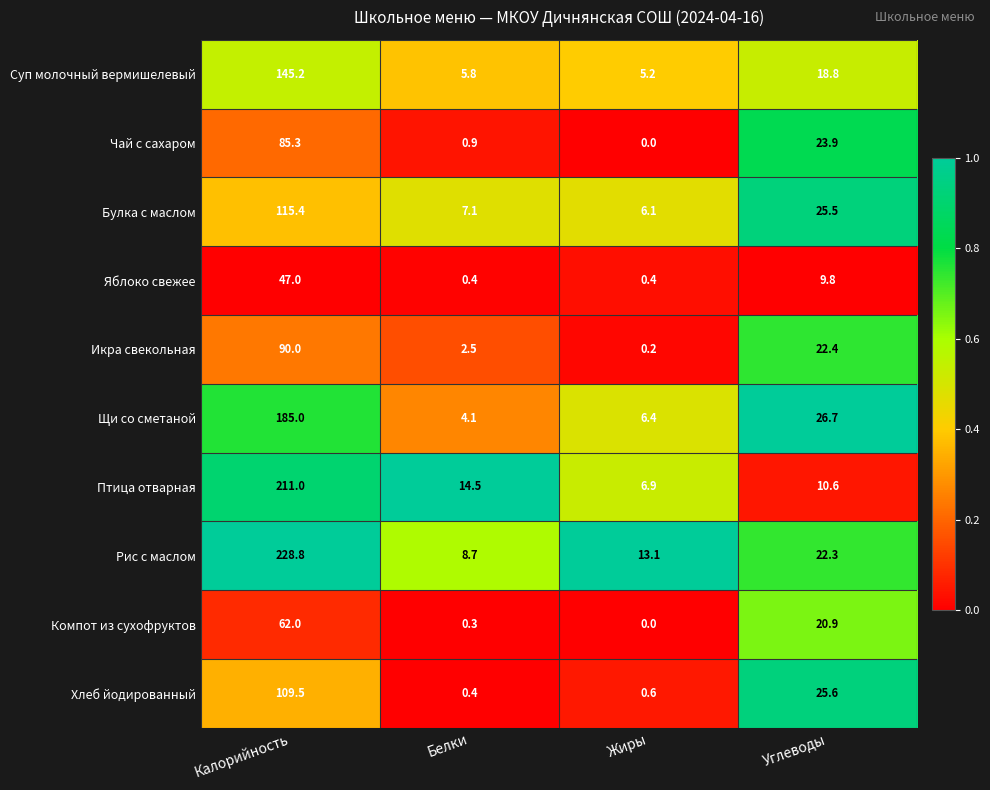

What is the difference between the Хлеб йодированный values at Калорийность and Жиры?

108.9